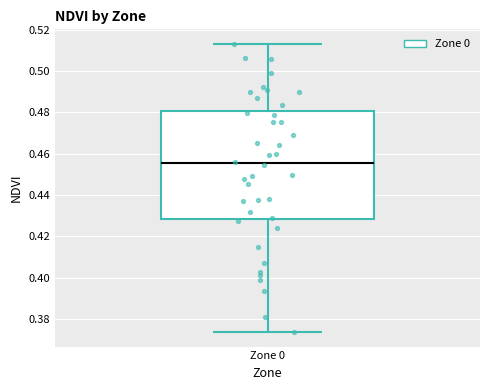

Transcribe this box plot: give where the median line is, the range the box spans, and where the two whiskers end, as read against the y-axis. The values are not printed on the chart, so give them approximately, as read against the axis.

median 0.456, box 0.428 to 0.480, whiskers 0.374 to 0.514